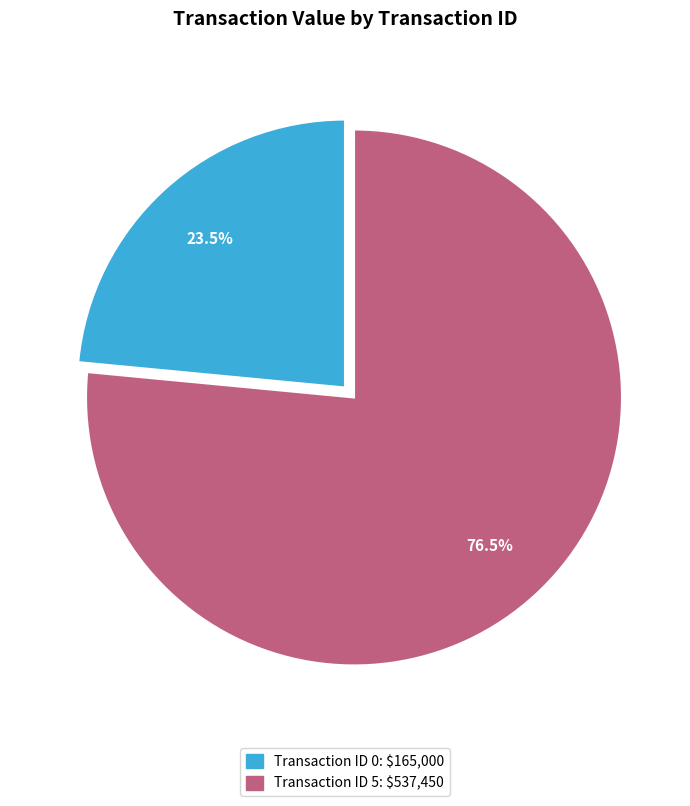

Is there a majority slice in this chart?

Yes